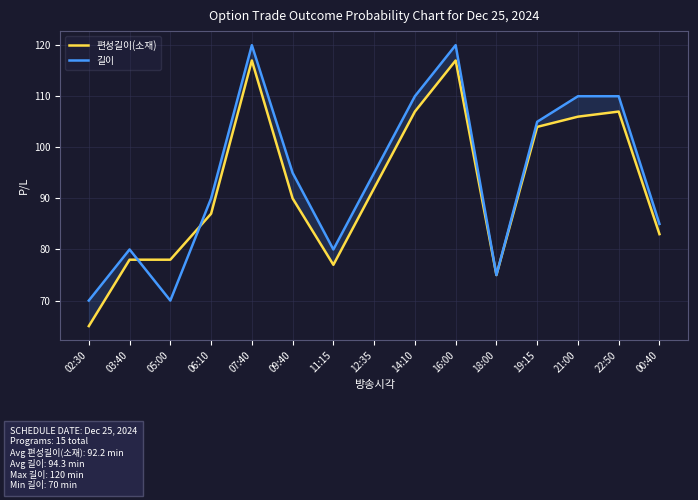

True or false: 길이 and 편성길이(소재) intersect in this chart.

True